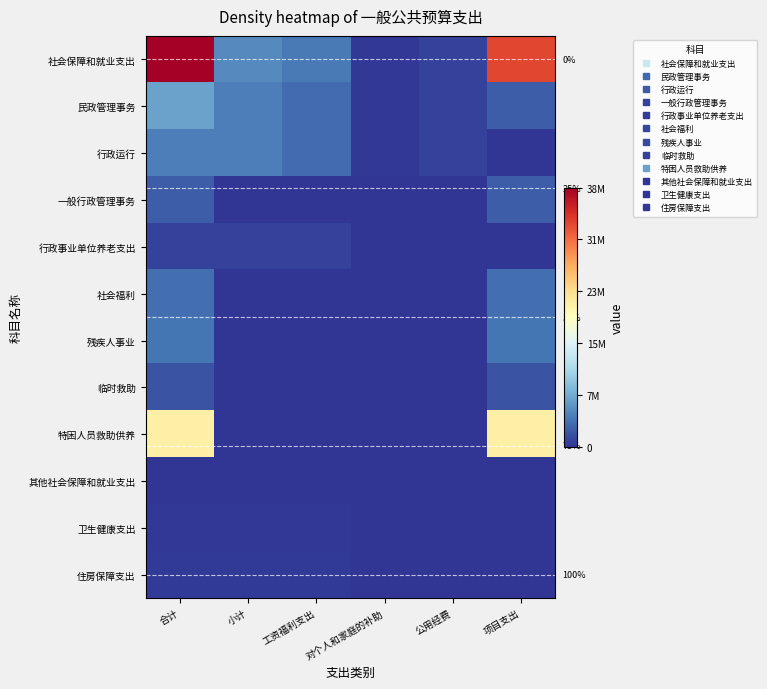

How many series are shown in this chart?

12